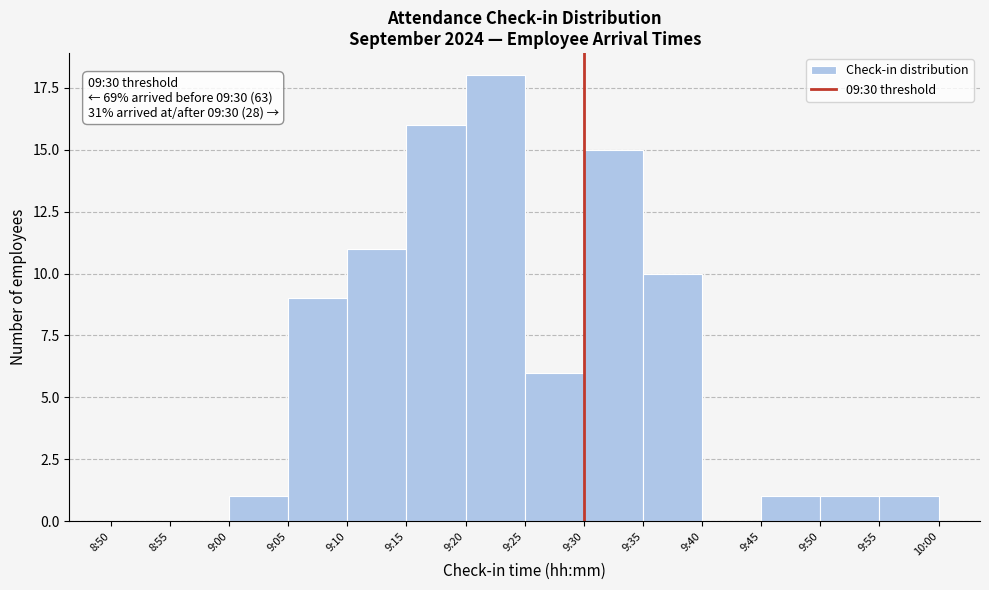

Reading right to left, transcribe all the data shown in this chart.

9:55=1	9:50=1	9:45=1	9:40=0	9:35=10	9:30=15	9:25=6	9:20=18	9:15=16	9:10=11	9:05=9	9:00=1	8:55=0	8:50=0